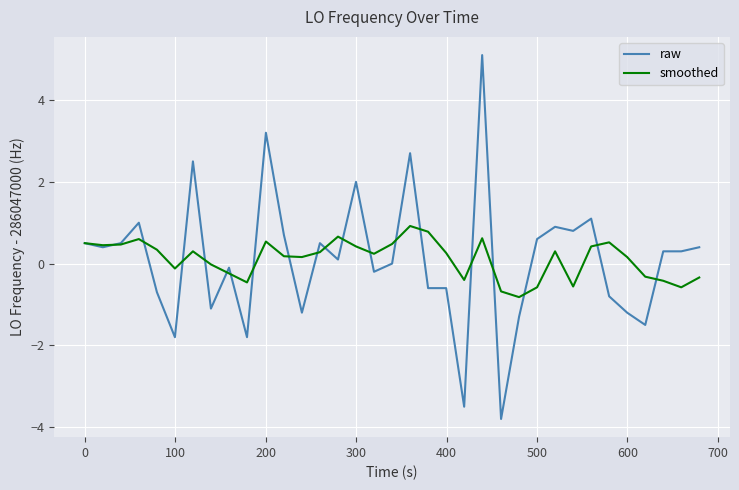

What is the minimum value shown in the chart?

-3.8